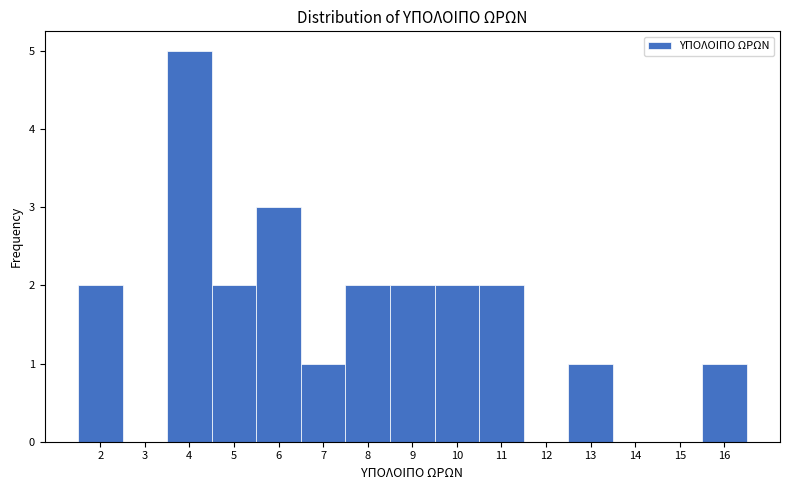

Reading left to right, list every bar in this chart as the range it spans on the x-axis followed by its height. The values are not printed on the chart, so give them approximately, as read against the axis.

1.5 to 2.5: 2
2.5 to 3.5: 0
3.5 to 4.5: 5
4.5 to 5.5: 2
5.5 to 6.5: 3
6.5 to 7.5: 1
7.5 to 8.5: 2
8.5 to 9.5: 2
9.5 to 10.5: 2
10.5 to 11.5: 2
11.5 to 12.5: 0
12.5 to 13.5: 1
13.5 to 14.5: 0
14.5 to 15.5: 0
15.5 to 16.5: 1